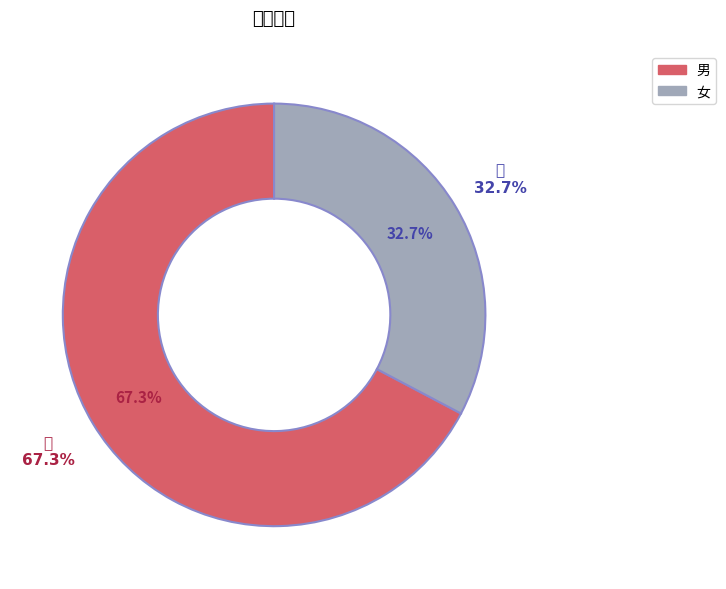

Which category has the biggest portion of the pie?

男